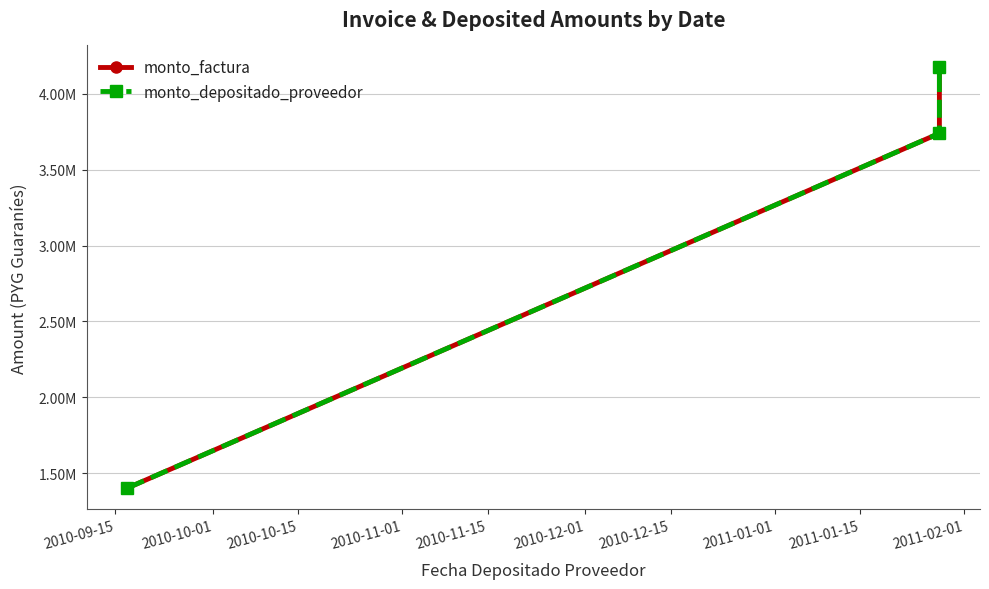

Which label corresponds to the smallest value in the chart?

2010-09-15